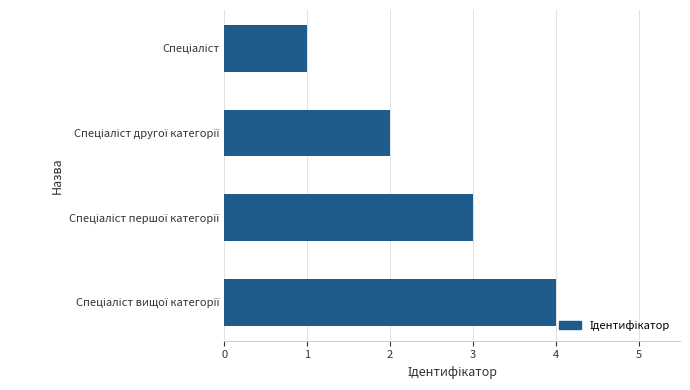

What is the sum of all values?

10